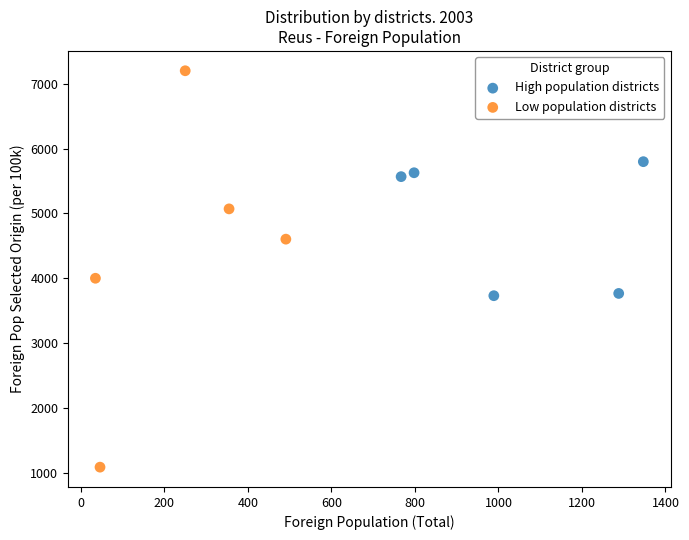

Which series contains the lowest Y value?

Low population districts